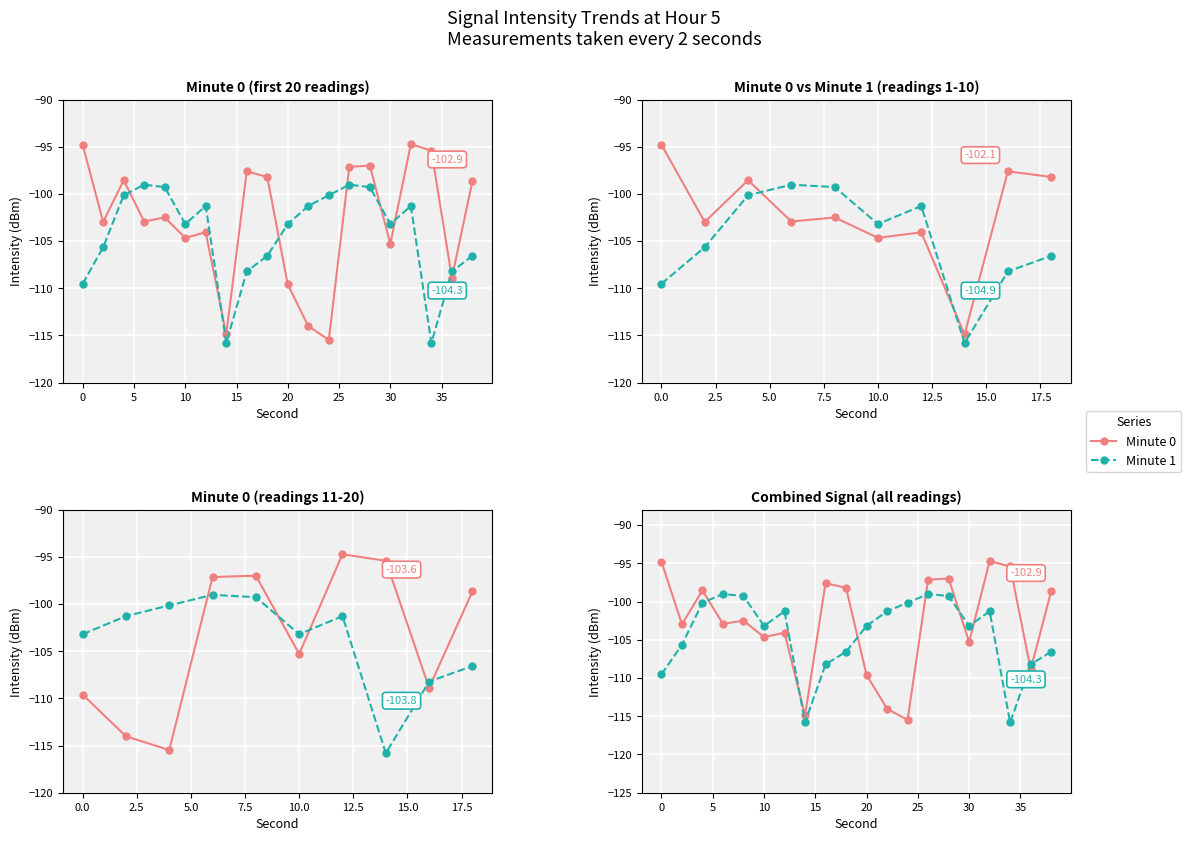

What is the lowest value of the Minute 1 series?

-115.8